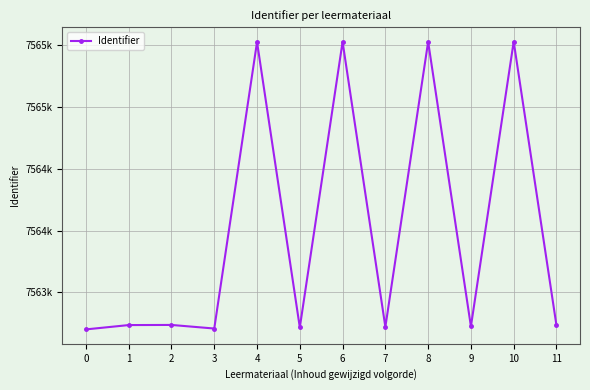

Rank the categories by value from lowest to highest.

0, 3, 5, 7, 9, 11, 1, 2, 4, 6, 8, 10